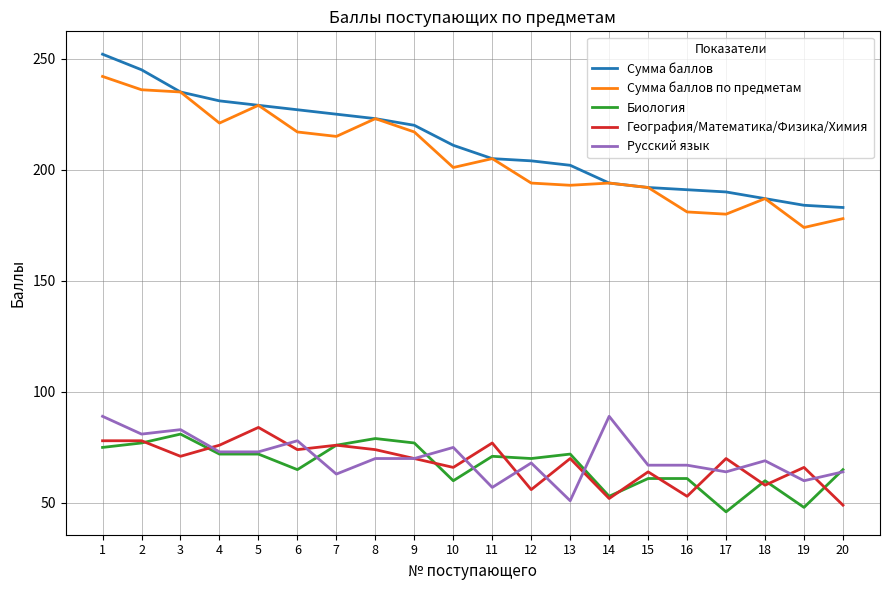

At which category is the sum across all series the highest?

1